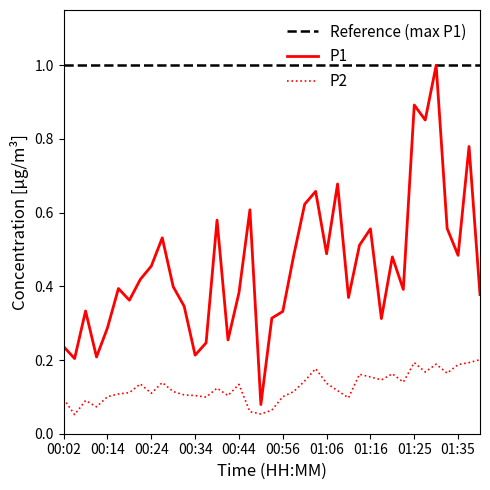

The P2 series shows 0.1 at 00:36. True or false?

True